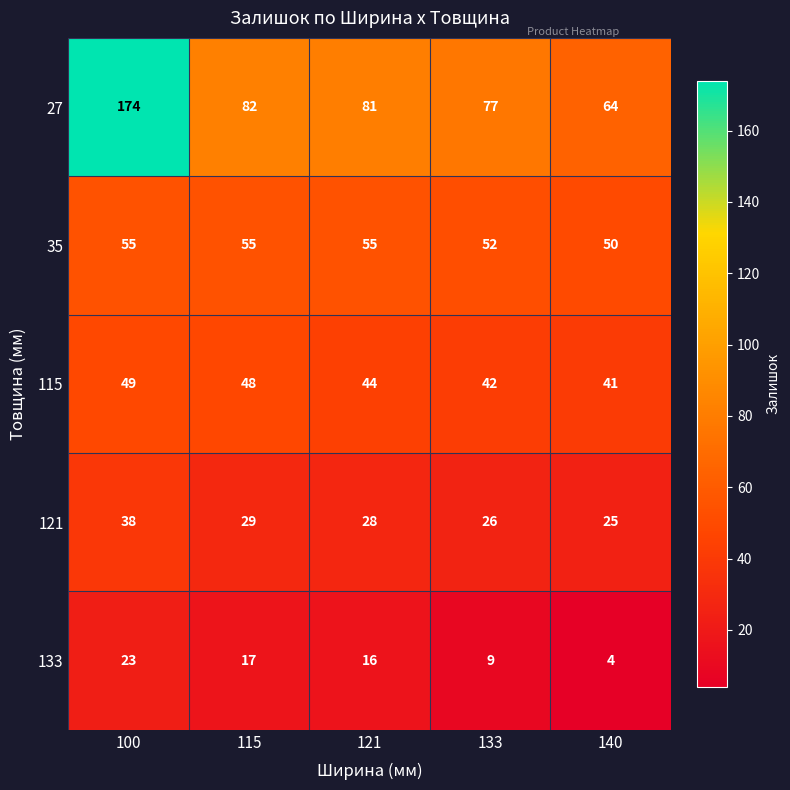

At how many categories does at least one series exceed 50?

5